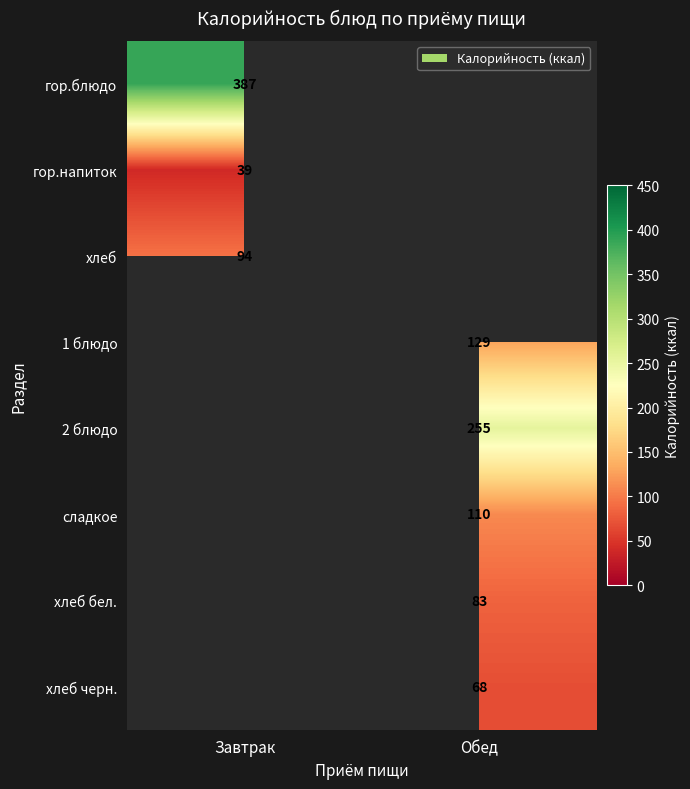

The value of сладкое at Обед is 110. True or false?

True